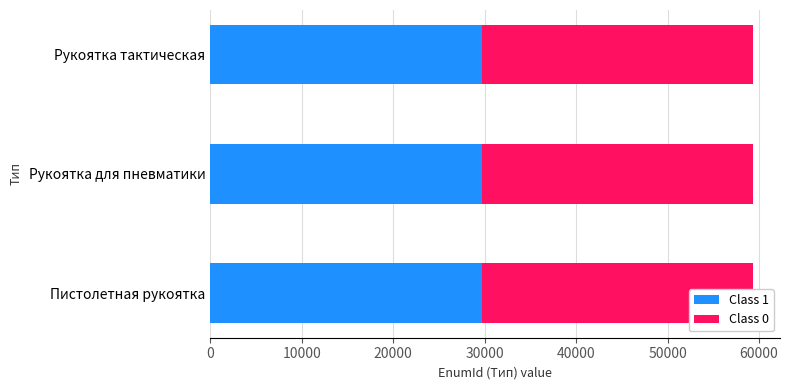

Is it true that Class 1 equals 14834.0 at Пистолетная рукоятка?

False